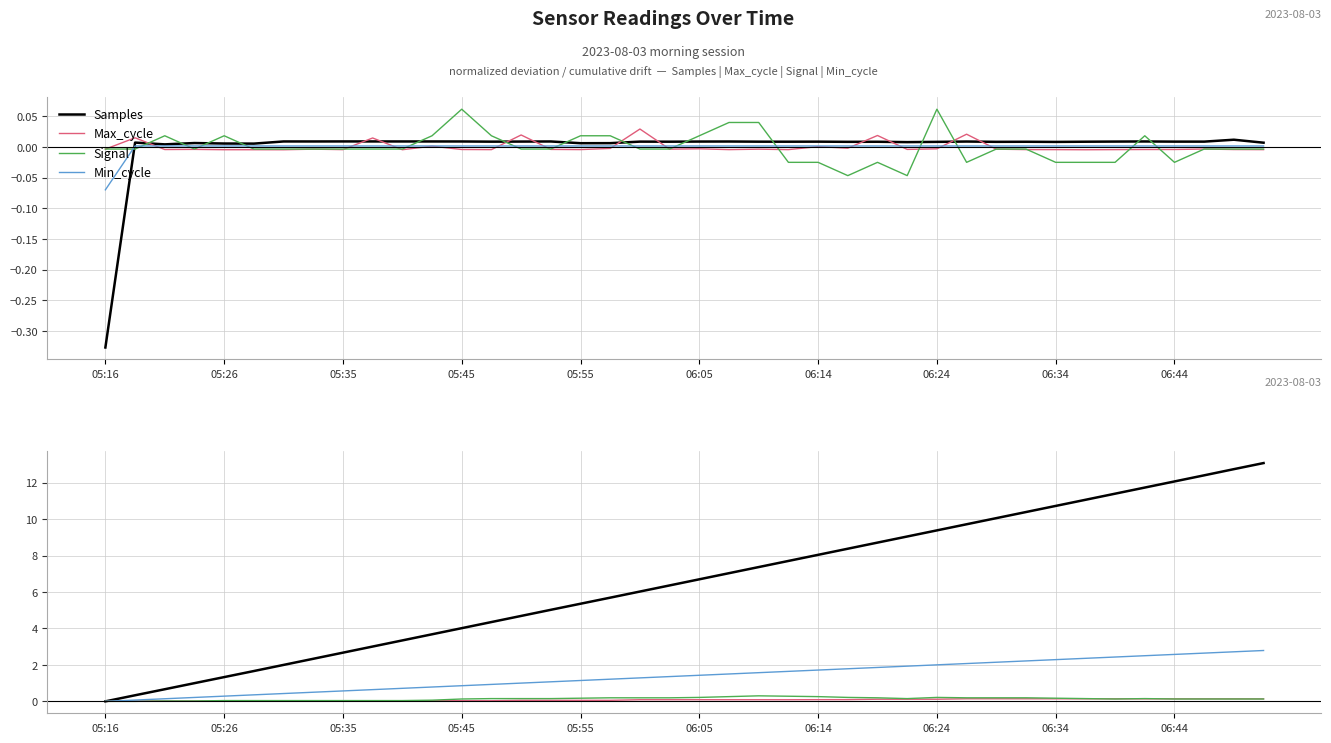

Between 05:16 and 10, which series saw the biggest shift?

Samples